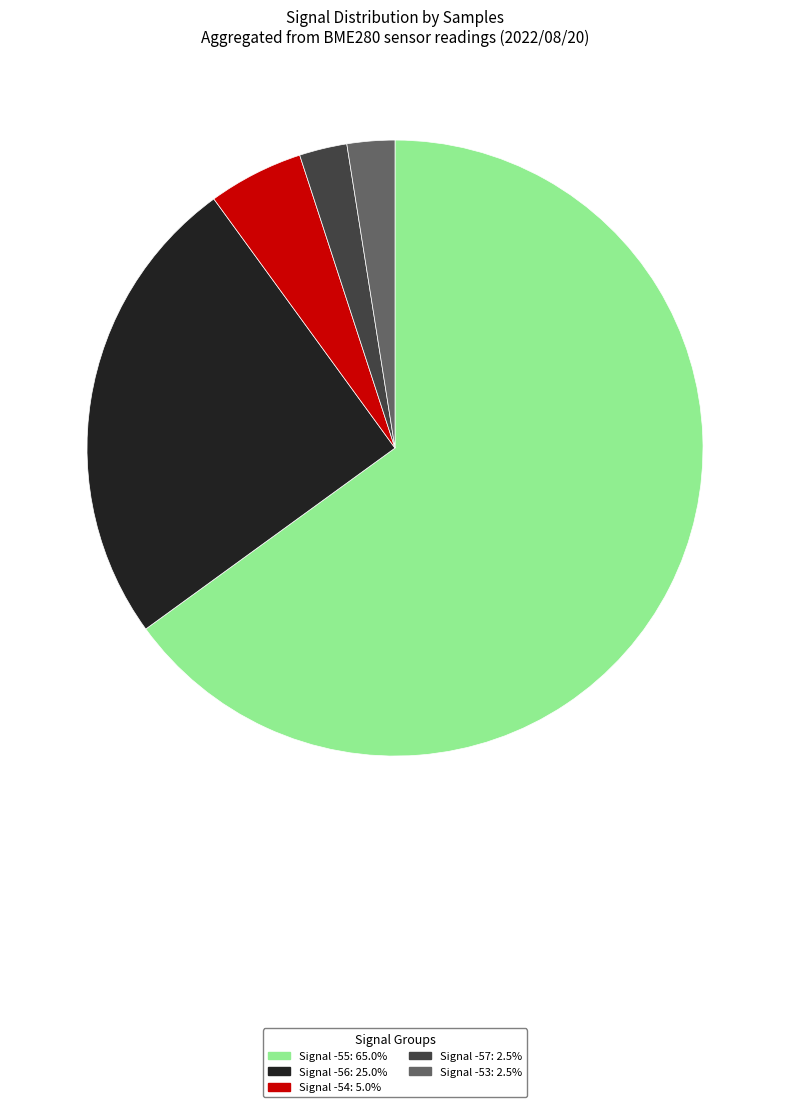

How many segments does this pie chart have?

5